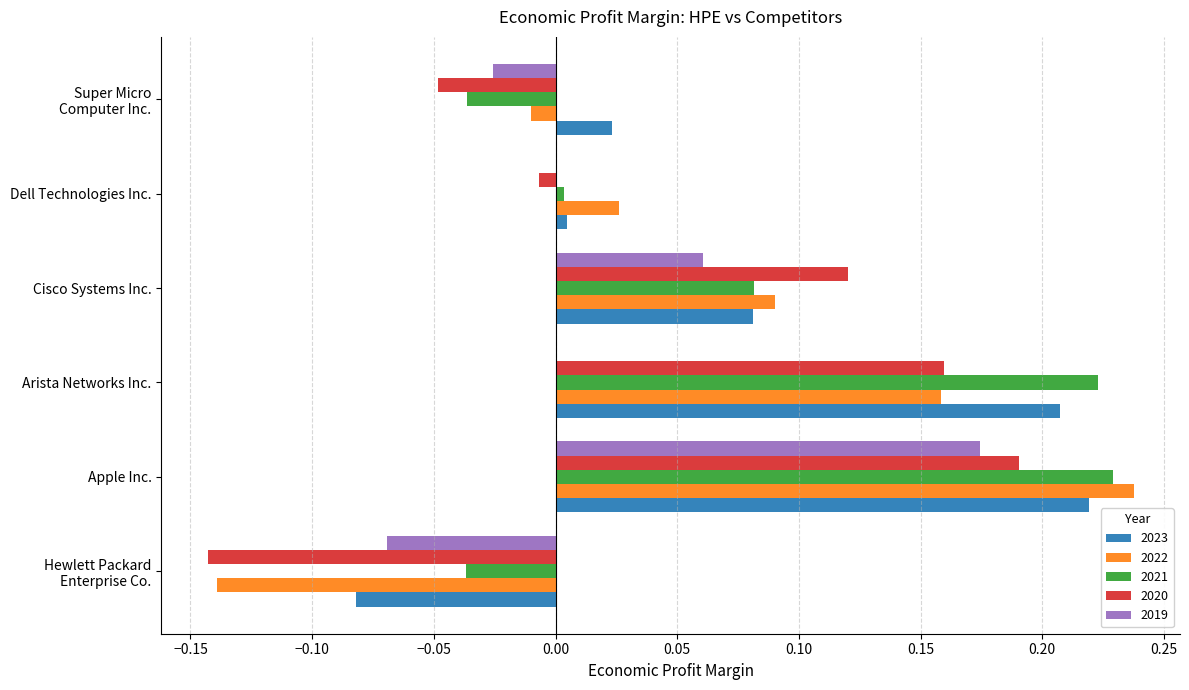

What is the total value across all series at Apple Inc.?

1.1